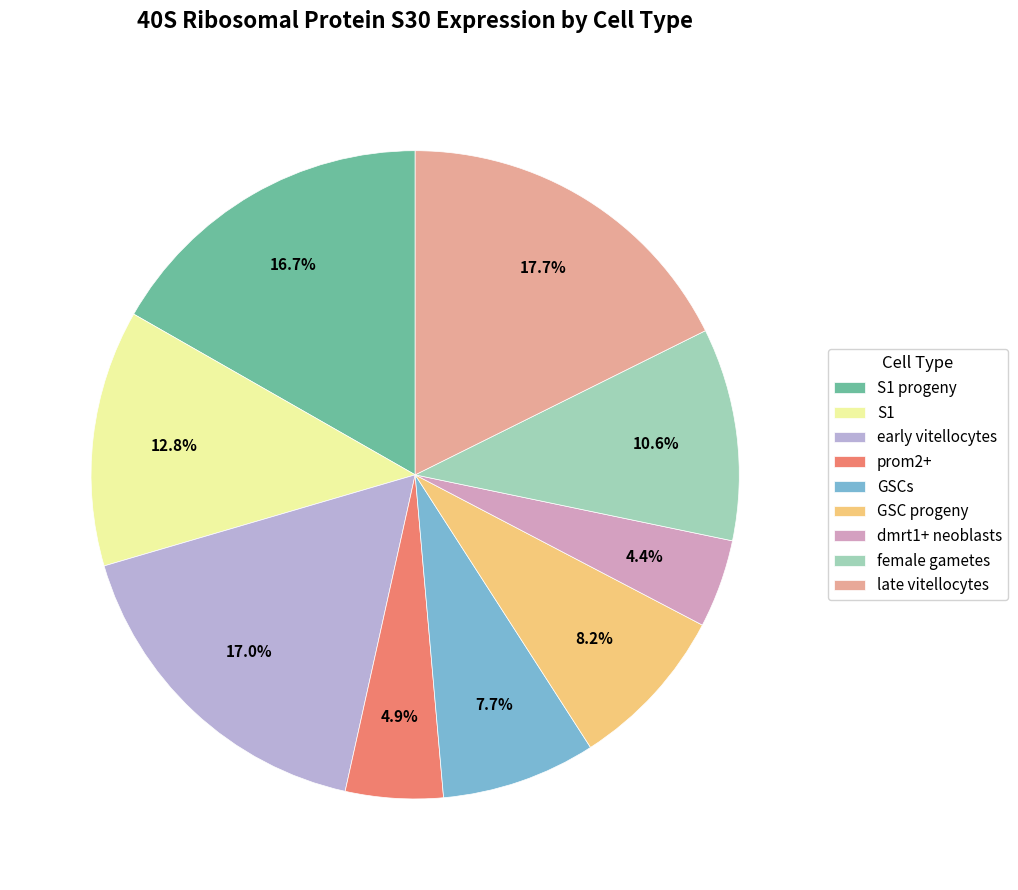

Count the number of slices in the pie.

9